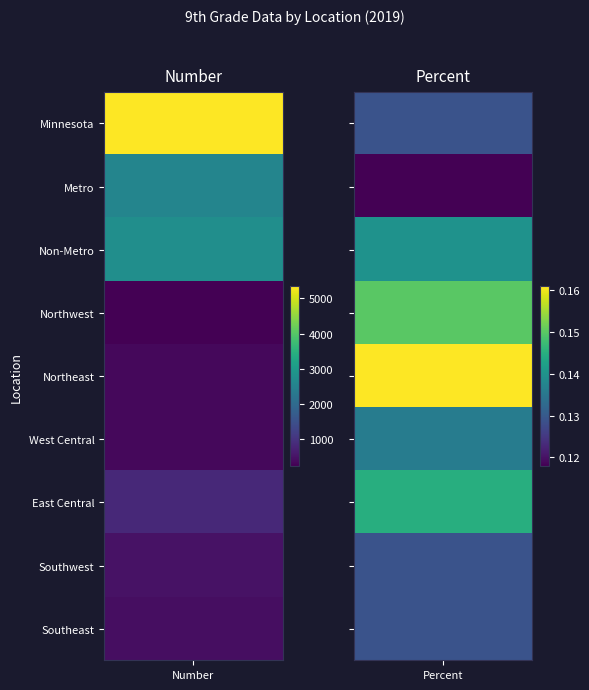

How many data points does each series have?

2